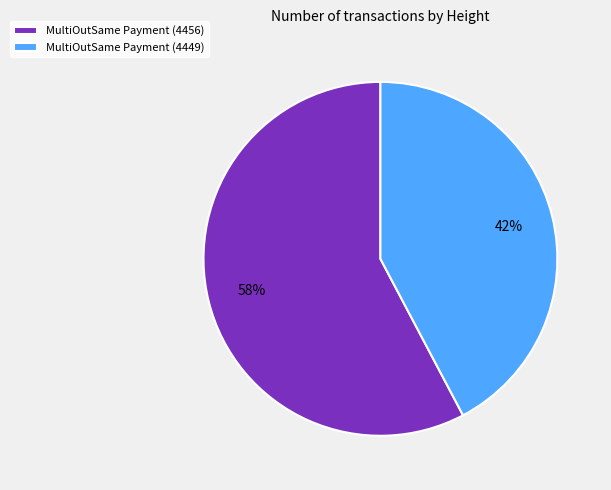

Which category has the smallest portion of the pie?

MultiOutSame Payment (4449)